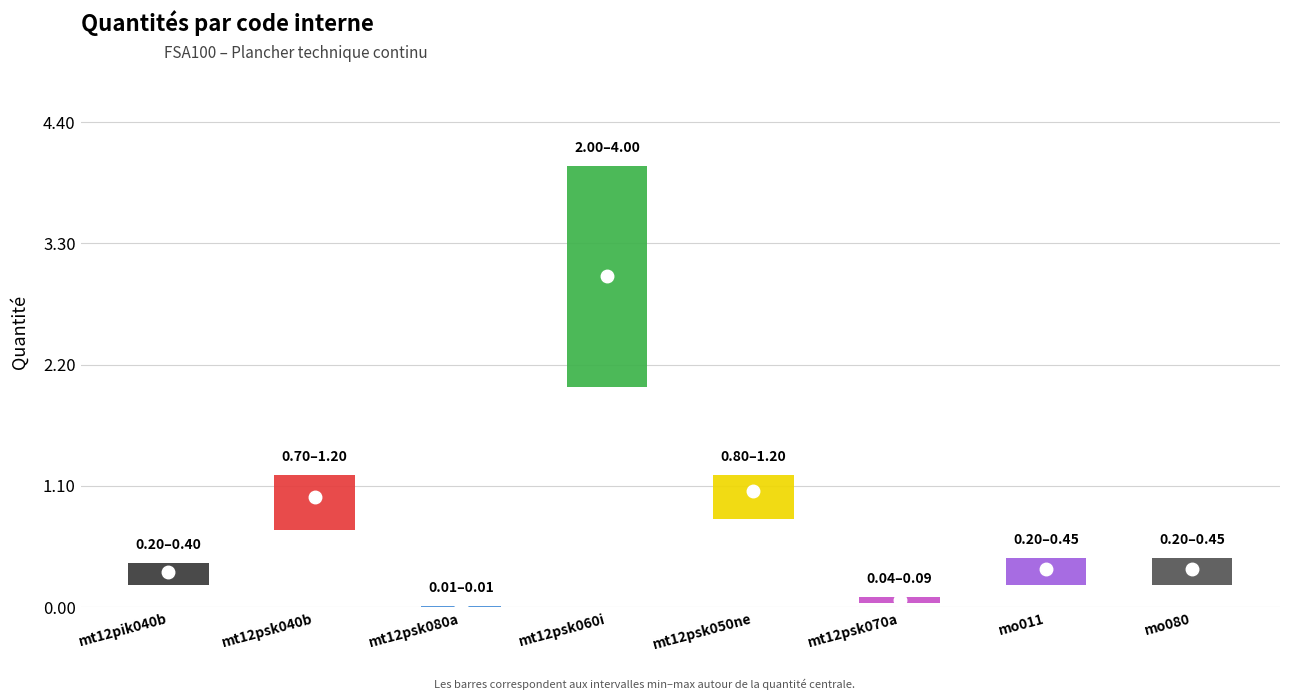

What is the difference between the values at mt12psk070a and mt12pik040b?

0.2